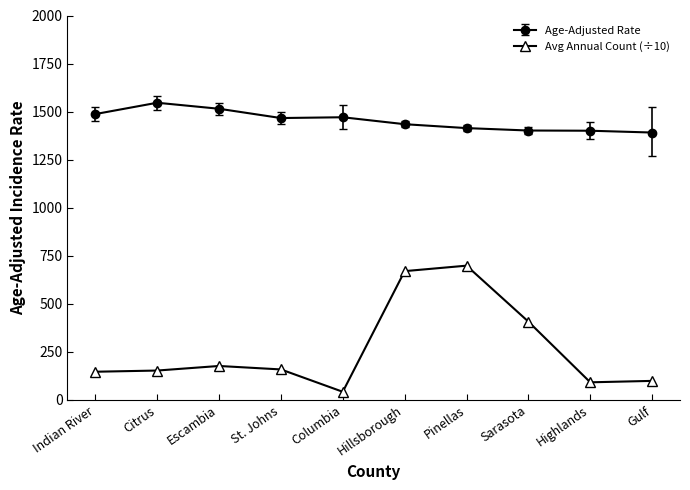

Rank the series by their average value, from highest to lowest.

Age-Adjusted Rate, Avg Annual Count (÷10)